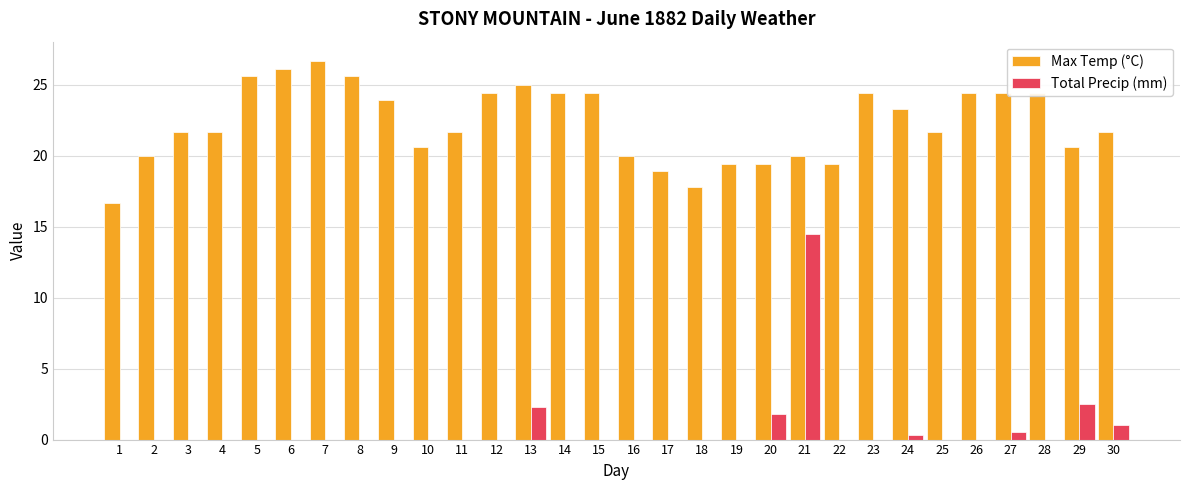

What is the sum of all Max Temp (°C) values?

668.3